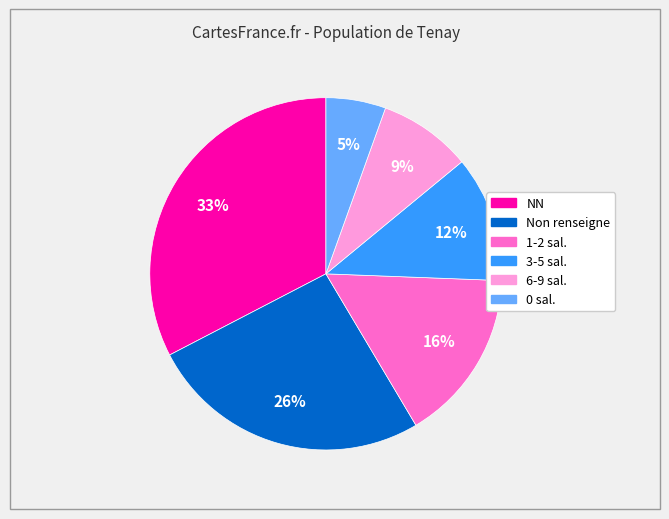

Rank the categories by value from highest to lowest.

NN, Non renseigne, 1-2 sal., 3-5 sal., 6-9 sal., 0 sal.